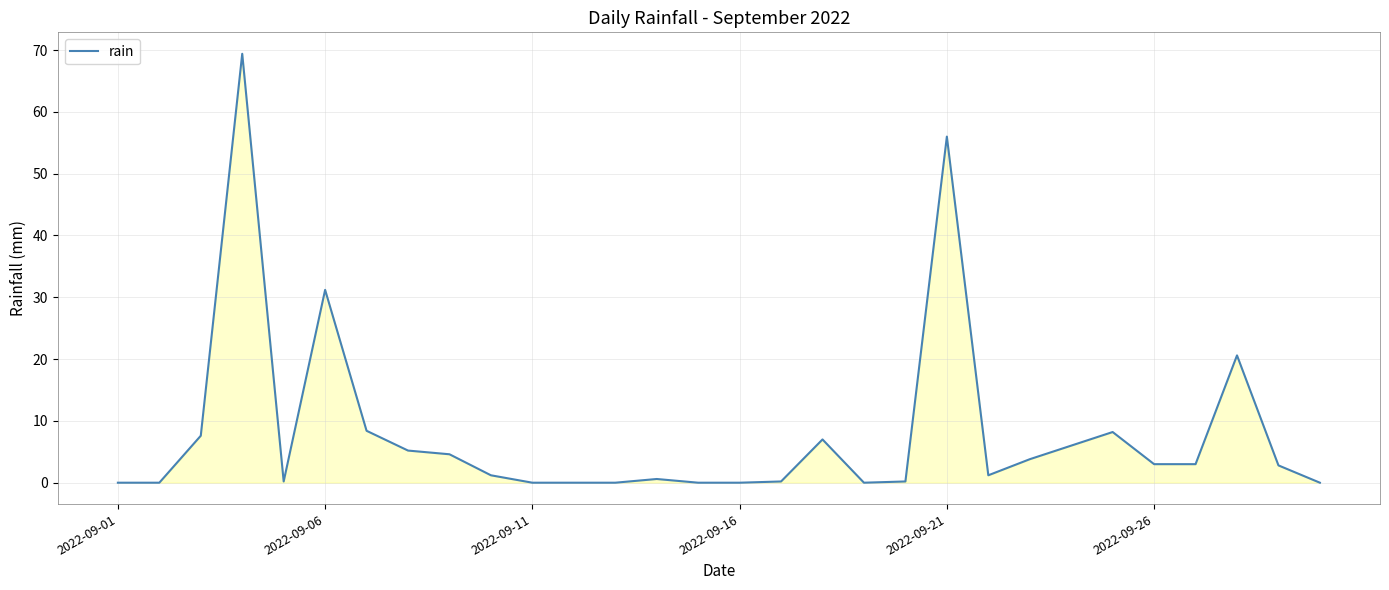

What is the greatest value displayed?

69.4